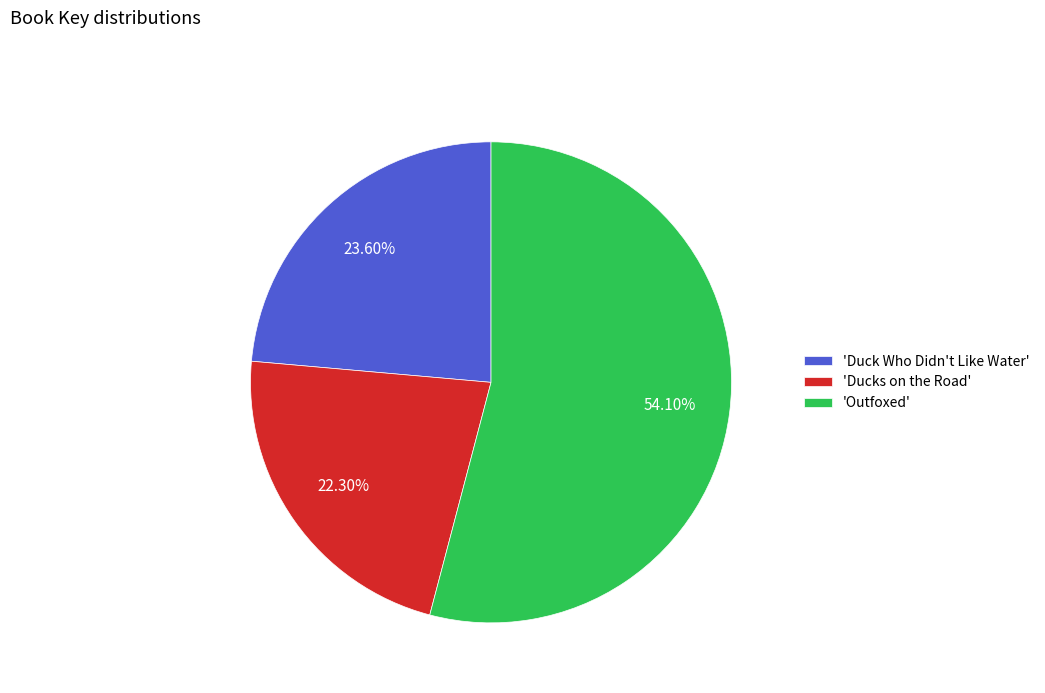

What is the ratio of the value at 'Outfoxed' to the value at 'Duck Who Didn't Like Water'?

2.3